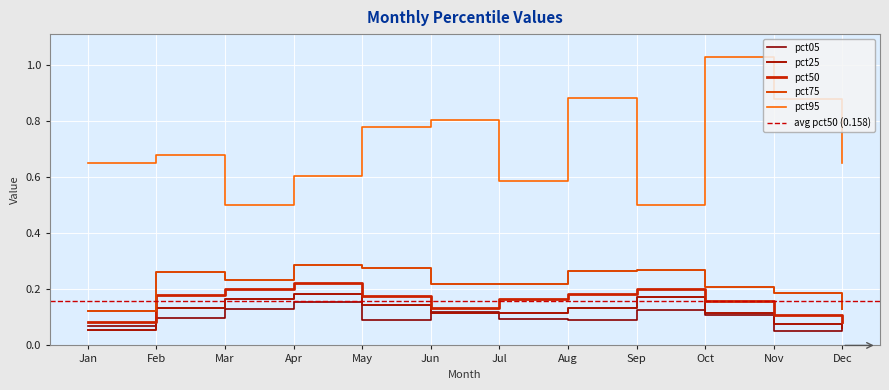

At which category is the sum across all series the highest?

Oct